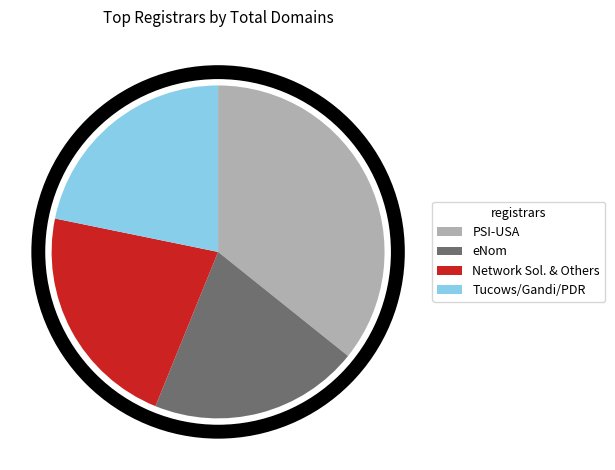

Is the sum of PSI-USA and eNom greater than half?

Yes